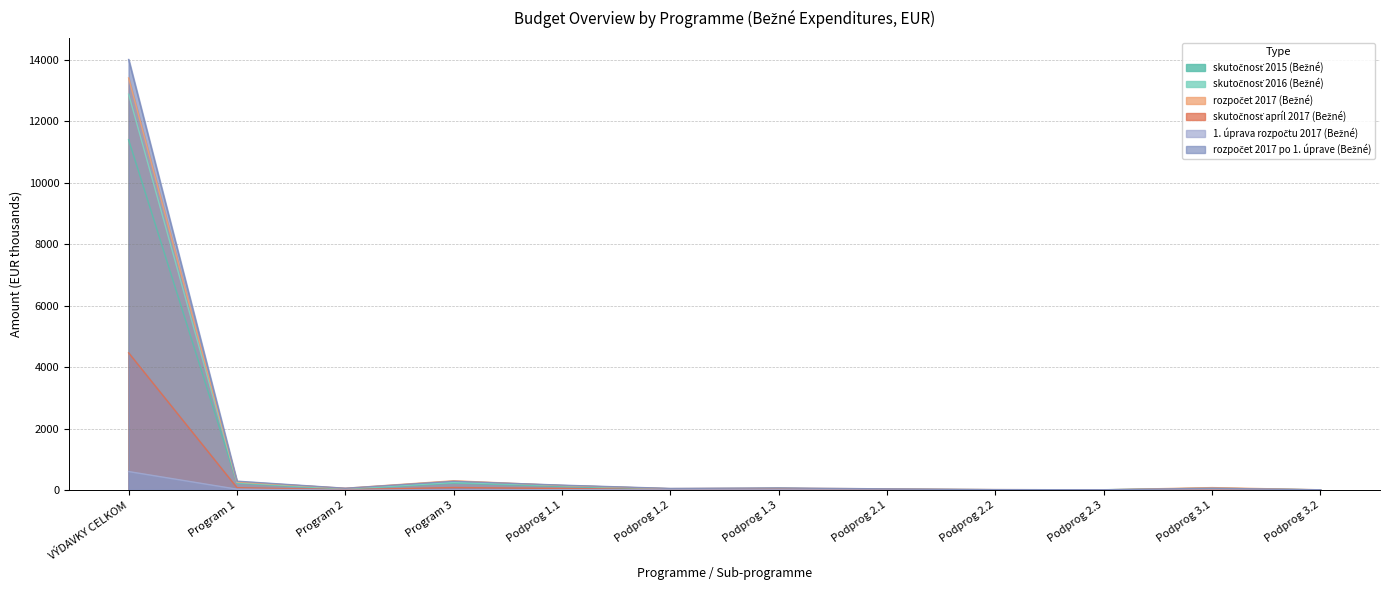

The value of skutočnosť 2015 (Bežné) at Podprog 3.1 is 60.7. True or false?

True